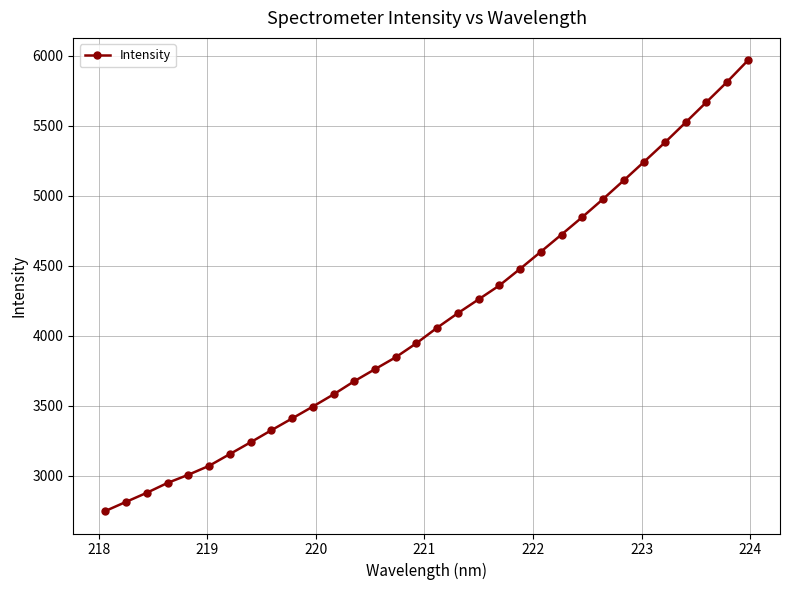

What is the minimum value shown in the chart?

2748.3